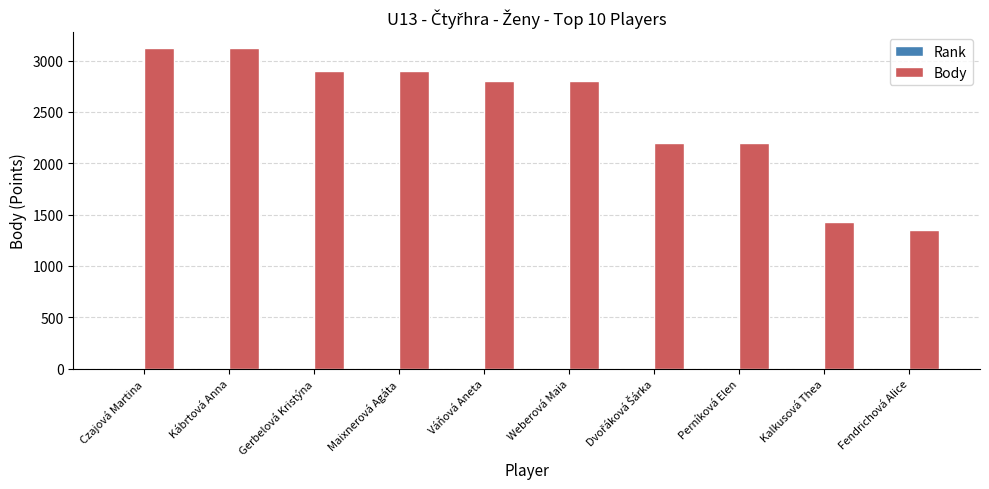

What is the spread (max minus min) of values at Perníková Elen?

2193